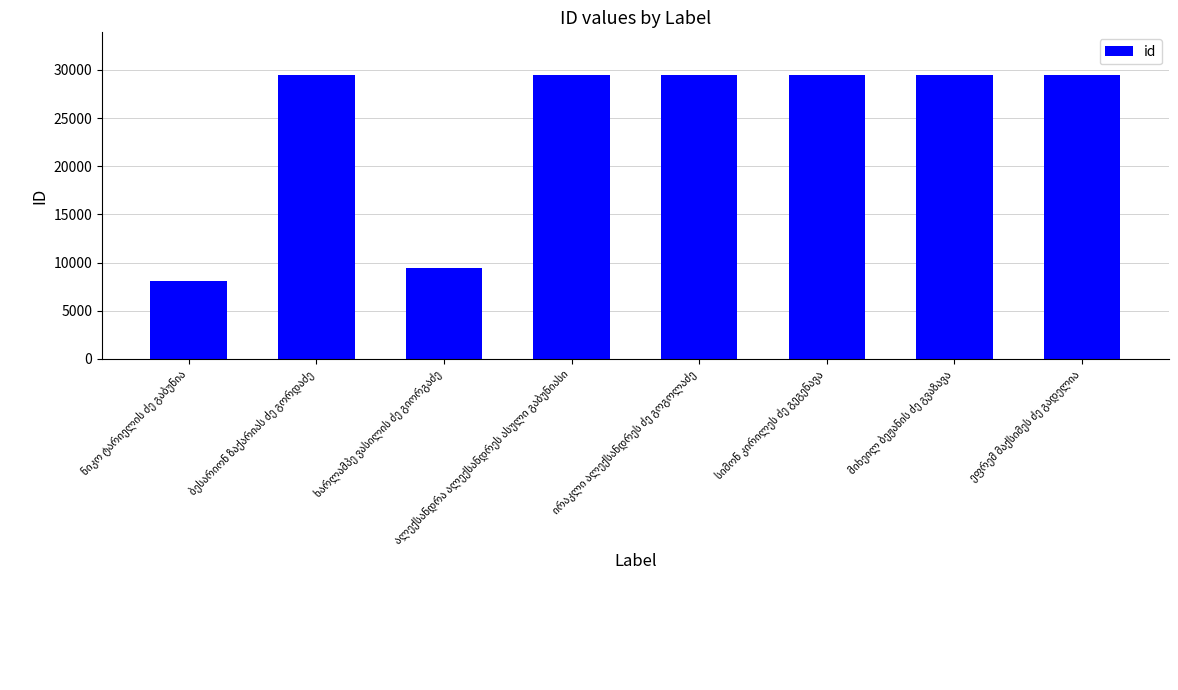

What is the sum of all values?

194438